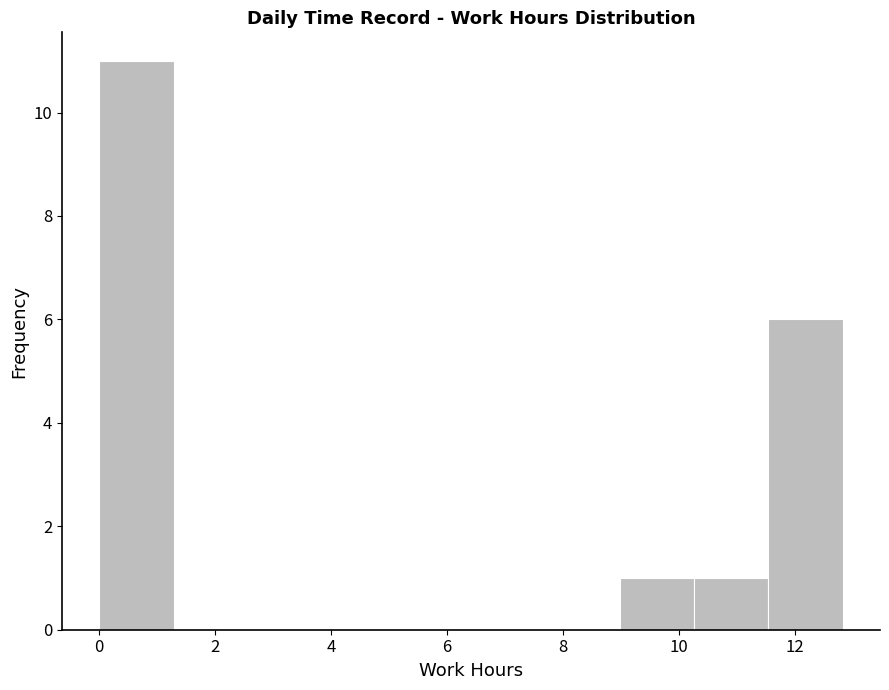

Reading left to right, list every bar in this chart as the range it spans on the x-axis followed by its height. Neither the bar edges nor the heights are printed on the chart, so give them approximately, as read against the axes.

0.0 to 1.2: 11
1.2 to 2.6: 0
2.6 to 3.8: 0
3.8 to 5.2: 0
5.2 to 6.4: 0
6.4 to 7.6: 0
7.6 to 9.0: 0
9.0 to 10.2: 1
10.2 to 11.6: 1
11.6 to 12.8: 6